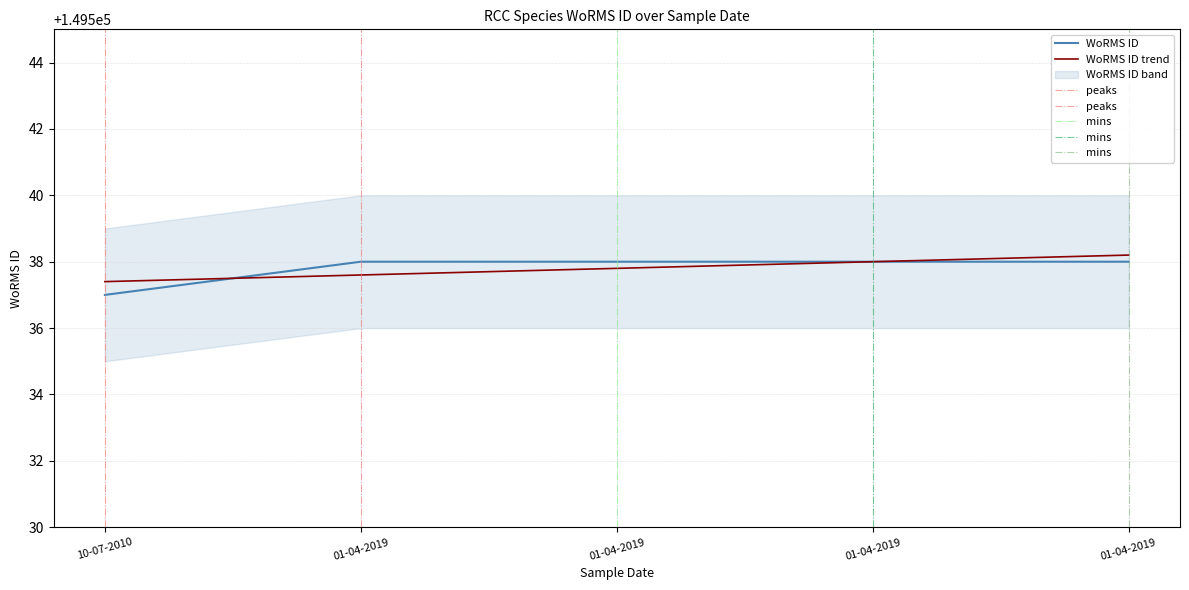

What is the label of the 4th point from the right?

01-04-2019